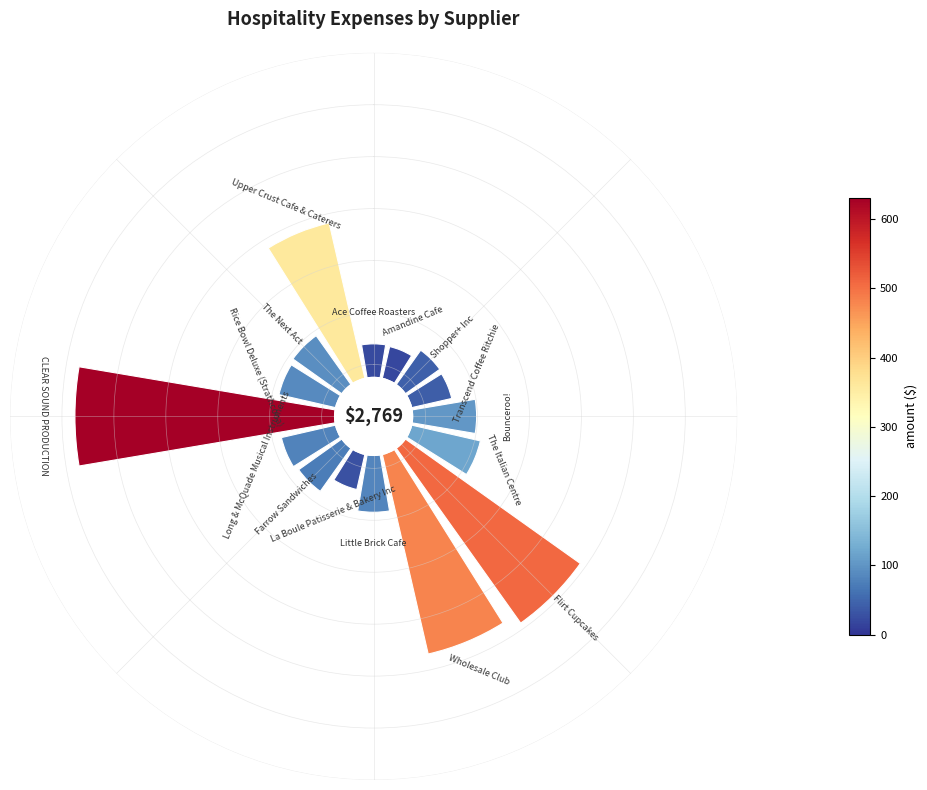

How many segments does this pie chart have?

16